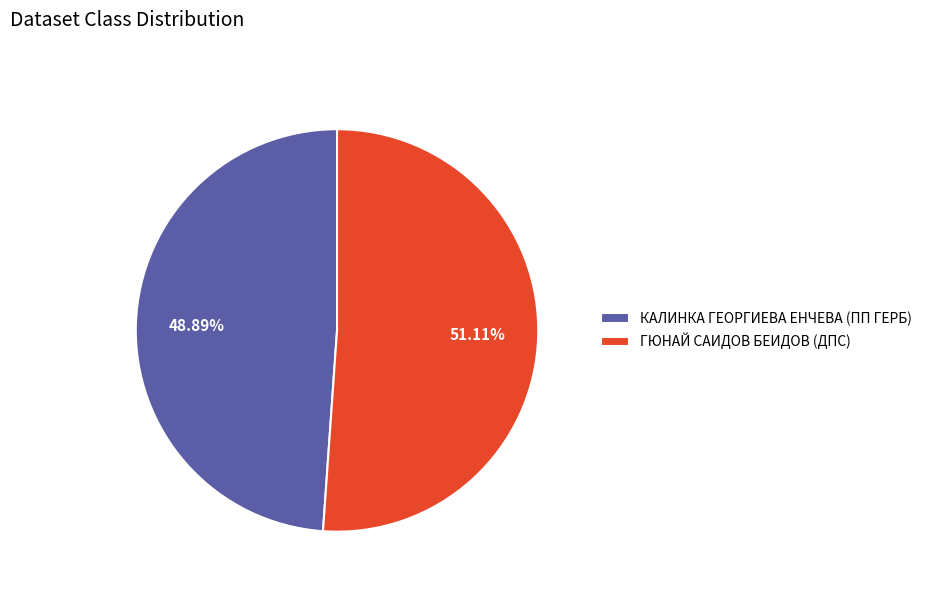

Between КАЛИНКА ГЕОРГИЕВА ЕНЧЕВА (ПП ГЕРБ) and ГЮНАЙ САИДОВ БЕИДОВ (ДПС), which is larger?

ГЮНАЙ САИДОВ БЕИДОВ (ДПС)